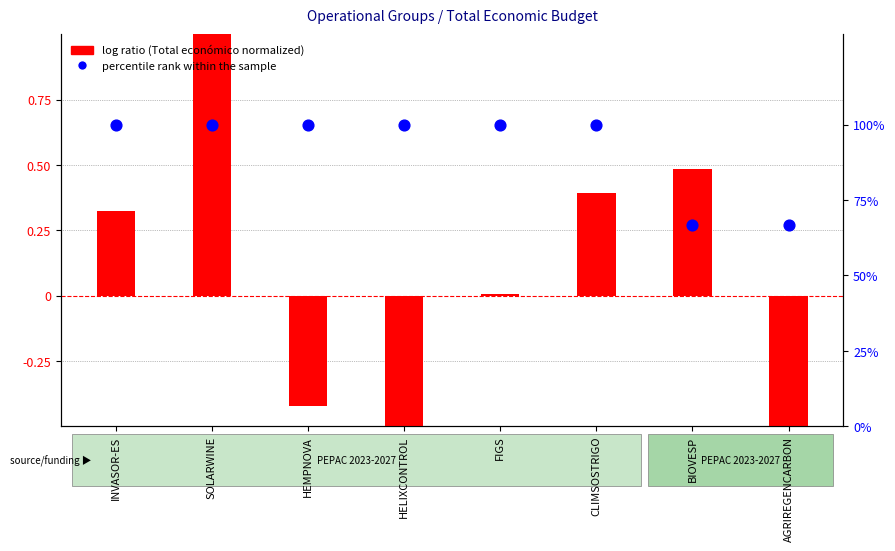

Which series has the largest total across all categories?

percentile rank within the sample